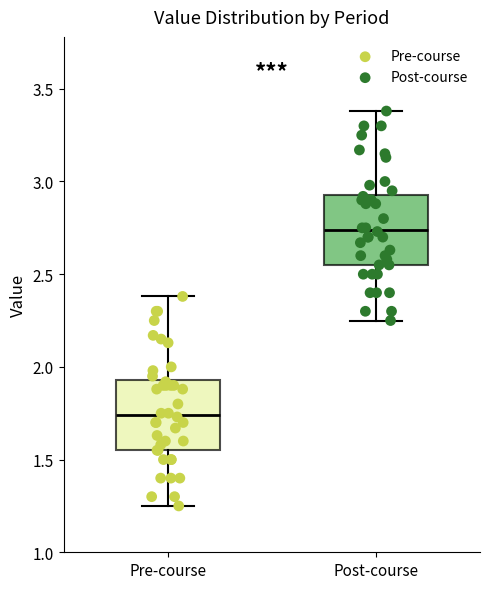

Reading left to right, read every box against the y-axis: the position of its median line, the range the box covers, and the ends of its whiskers. The values are not printed on the chart, so give them approximately, as read against the axis.

Pre-course: median 1.75, box 1.55 to 1.95, whiskers 1.25 to 2.40
Post-course: median 2.75, box 2.55 to 2.95, whiskers 2.25 to 3.40